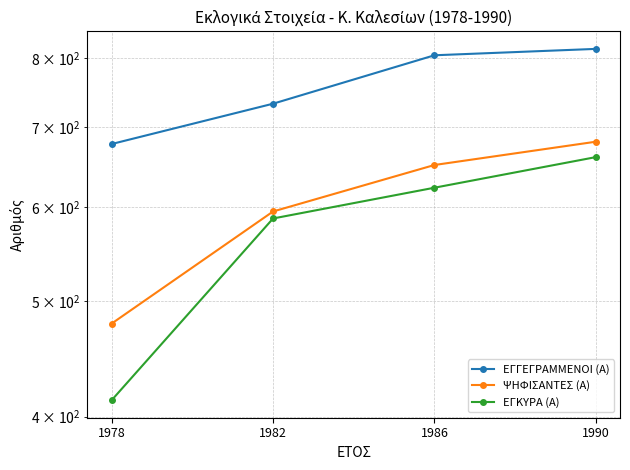

Which category has the highest value across all series?

1990